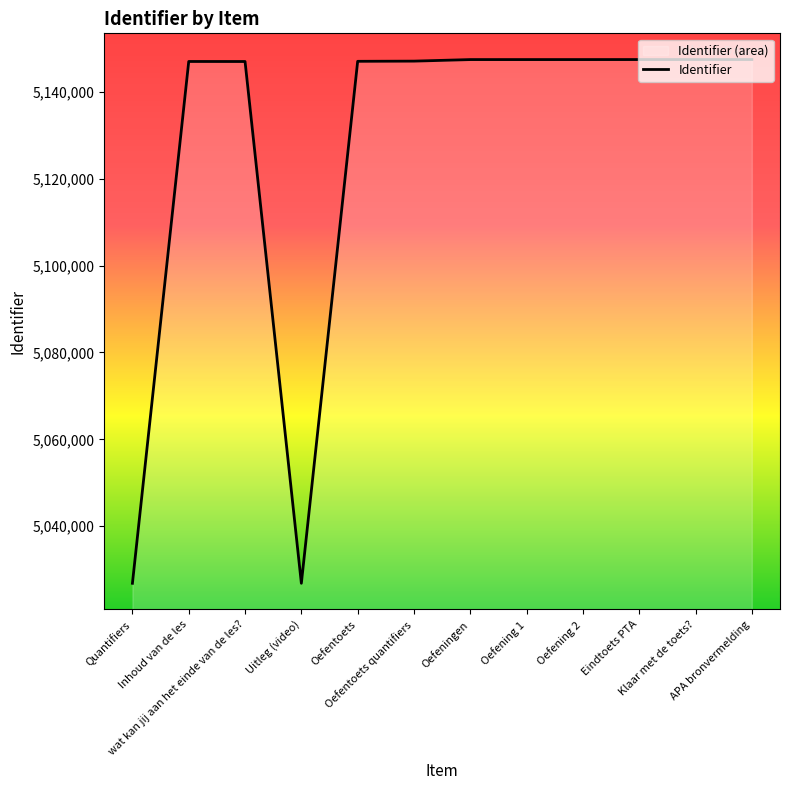

How many points are higher than both their immediate neighbors (excluding endpoints)?

1